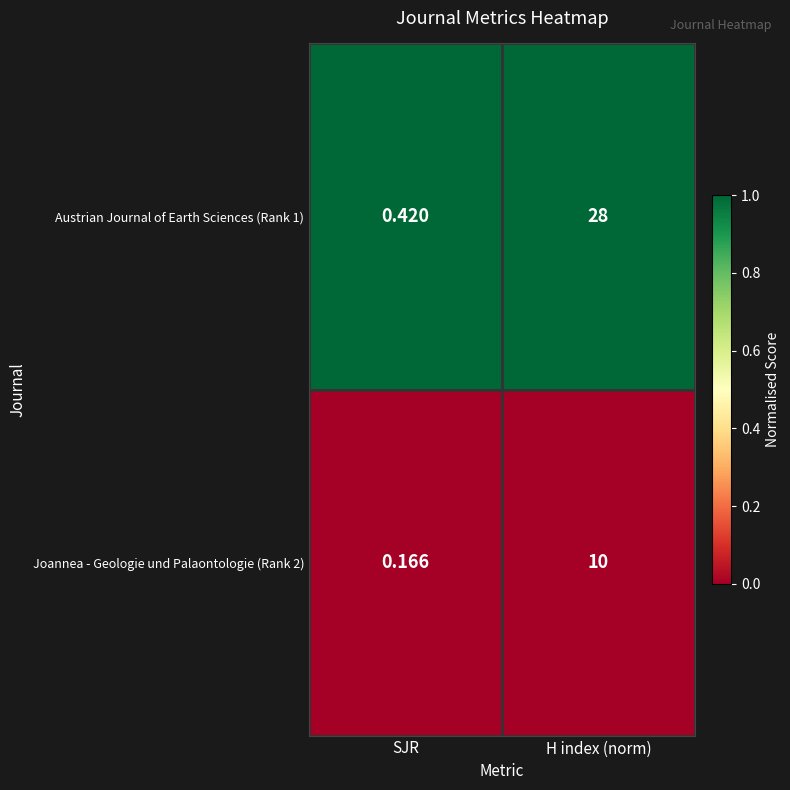

List the series in order of their peak value, lowest first.

Joannea - Geologie und Palaontologie (Rank 2), Austrian Journal of Earth Sciences (Rank 1)